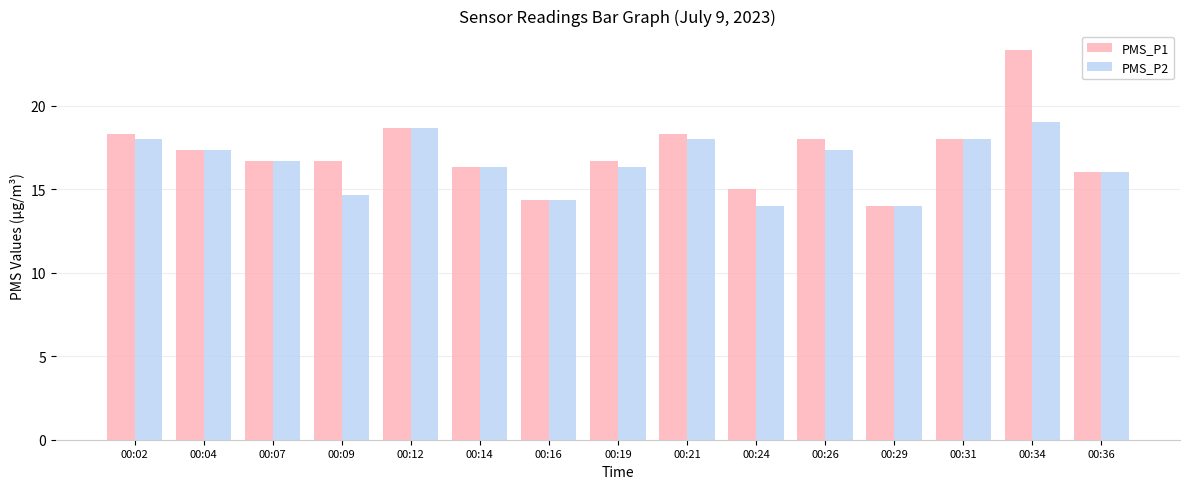

Rank the series by their maximum value, from lowest to highest.

PMS_P2, PMS_P1